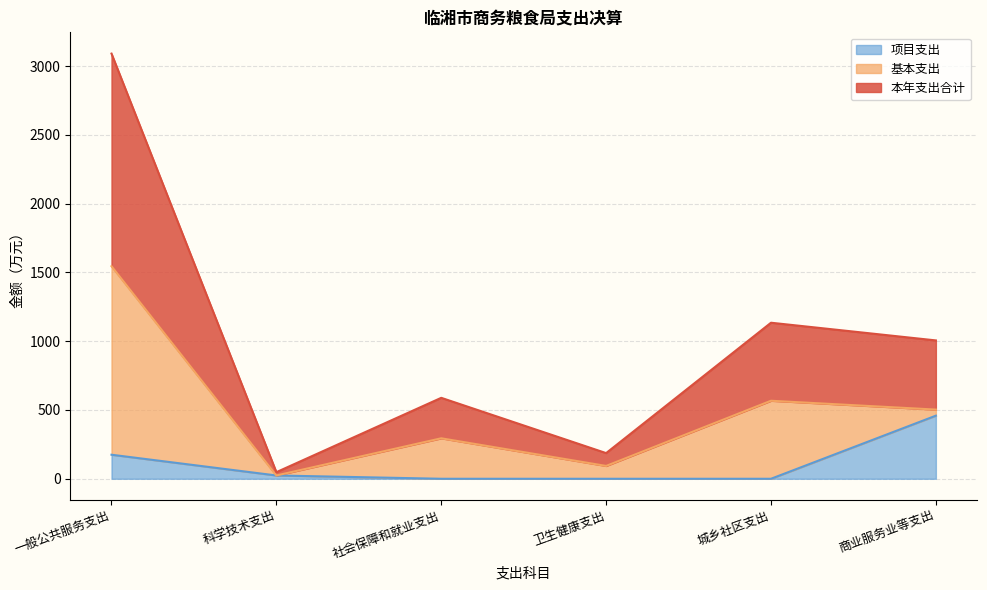

True or false: 项目支出 and 本年支出合计 cross at least once.

False